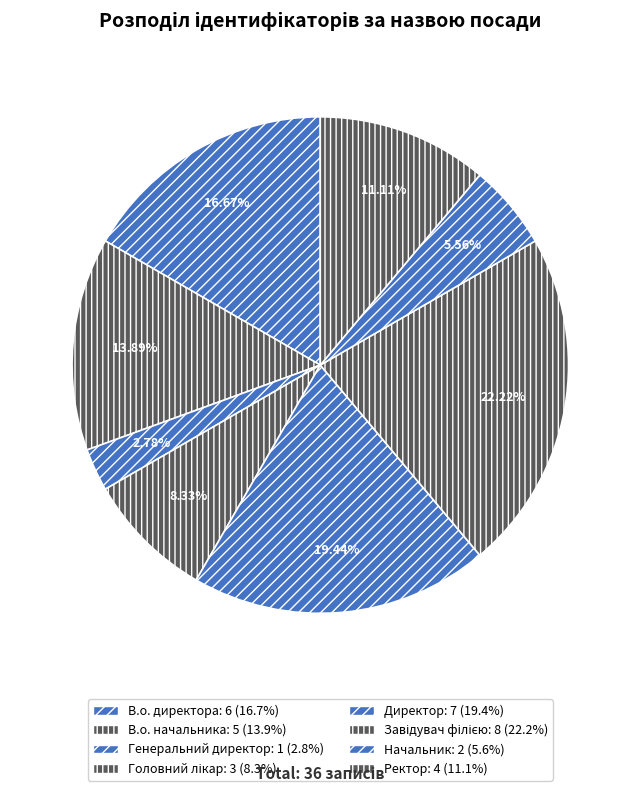

Which category has the smallest portion of the pie?

Генеральний директор